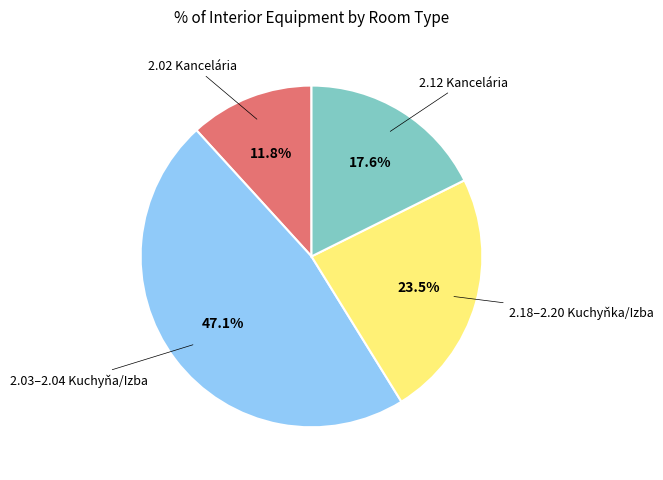

Does any single category account for the majority?

No